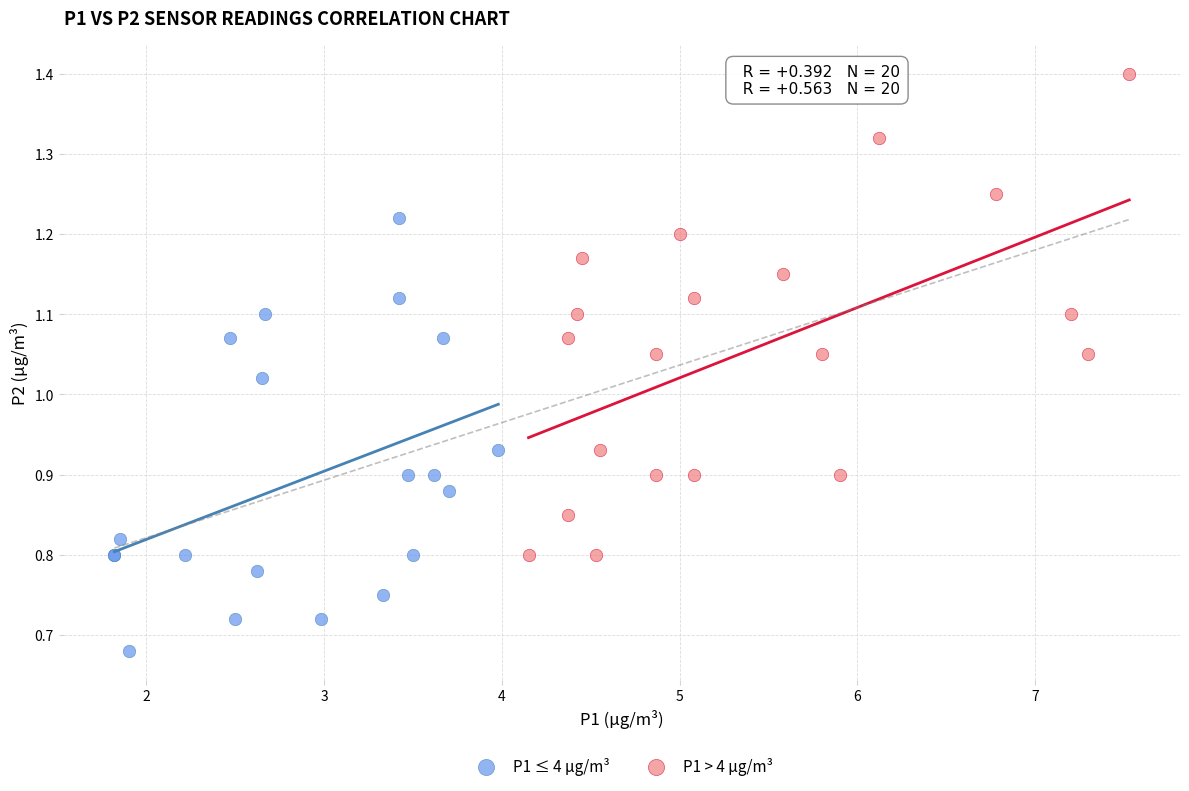

Which series has the largest Y range (max minus min)?

P1 > 4 µg/m³